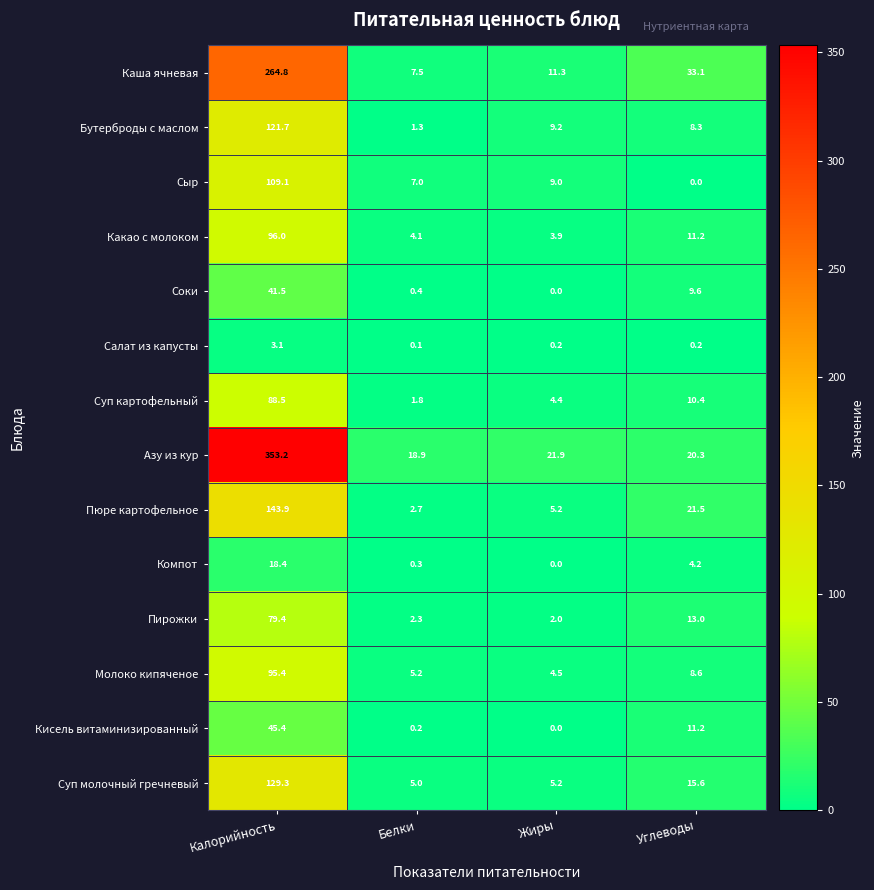

At which label does Каша ячневая first exceed 33?

Калорийность